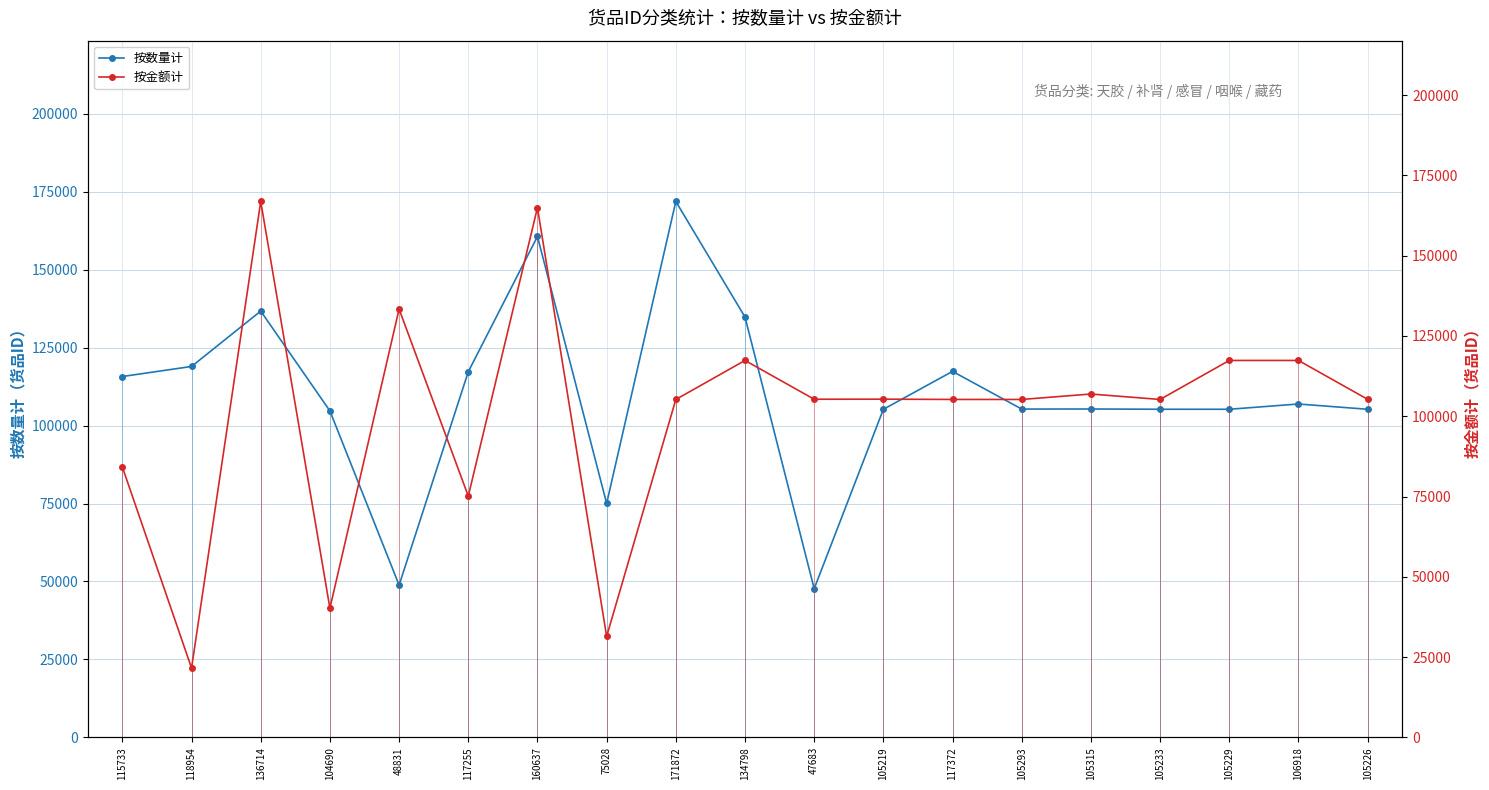

What are all the series names shown in the legend?

按数量计, 按金额计